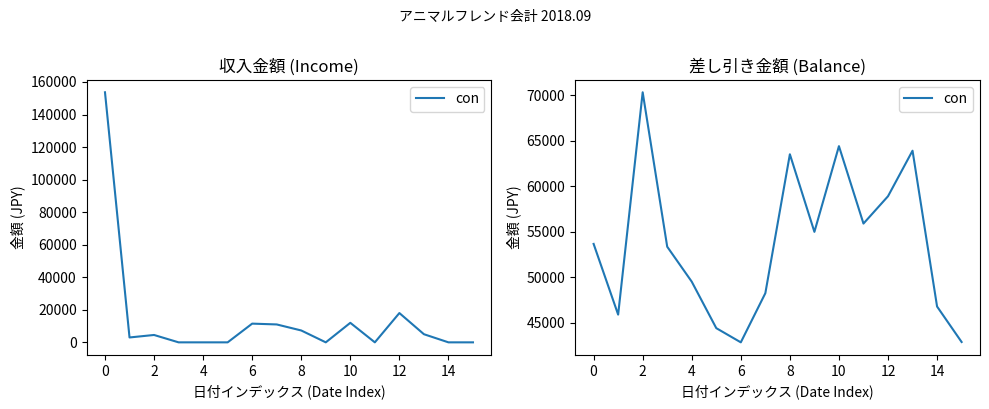

At which label does the data first exceed 53653?

2